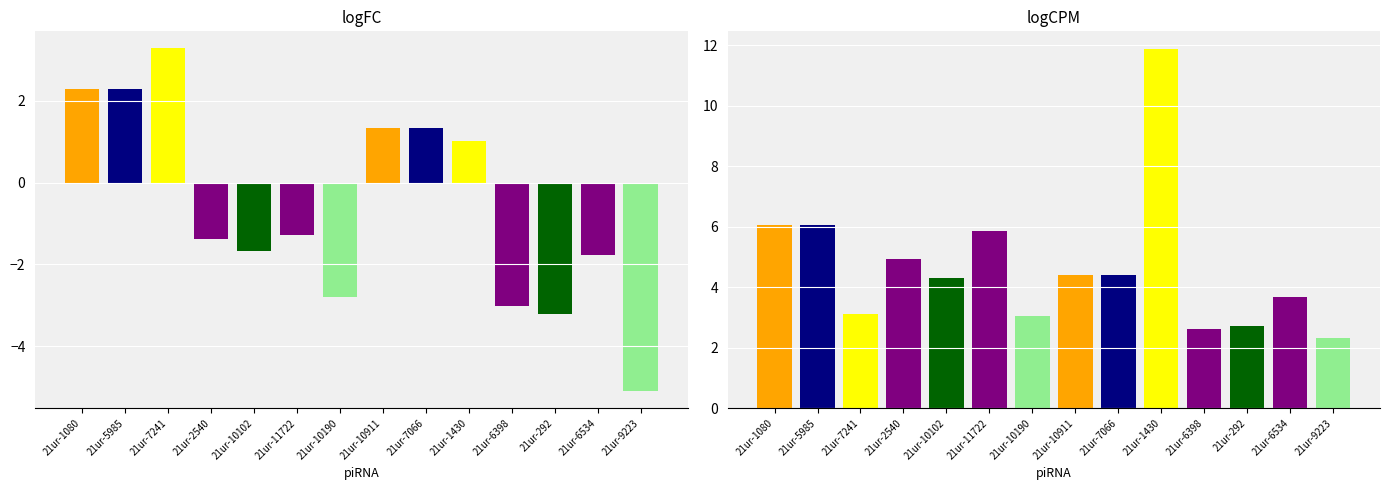

What is the minimum value shown in the chart?

-5.1